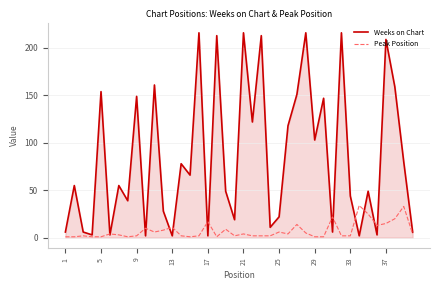

What is the difference between the second highest and second lowest values in the Peak Position series?

32